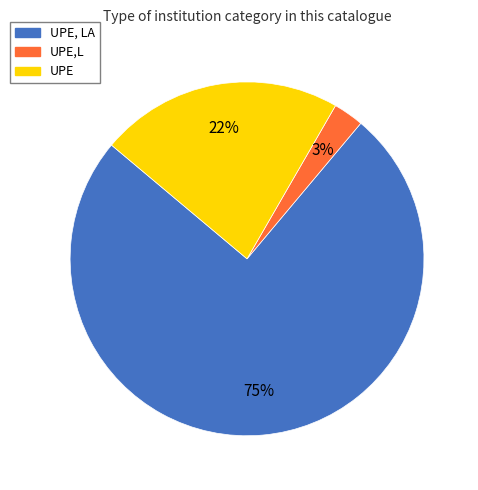

Is there any slice that represents more than half of the pie?

Yes